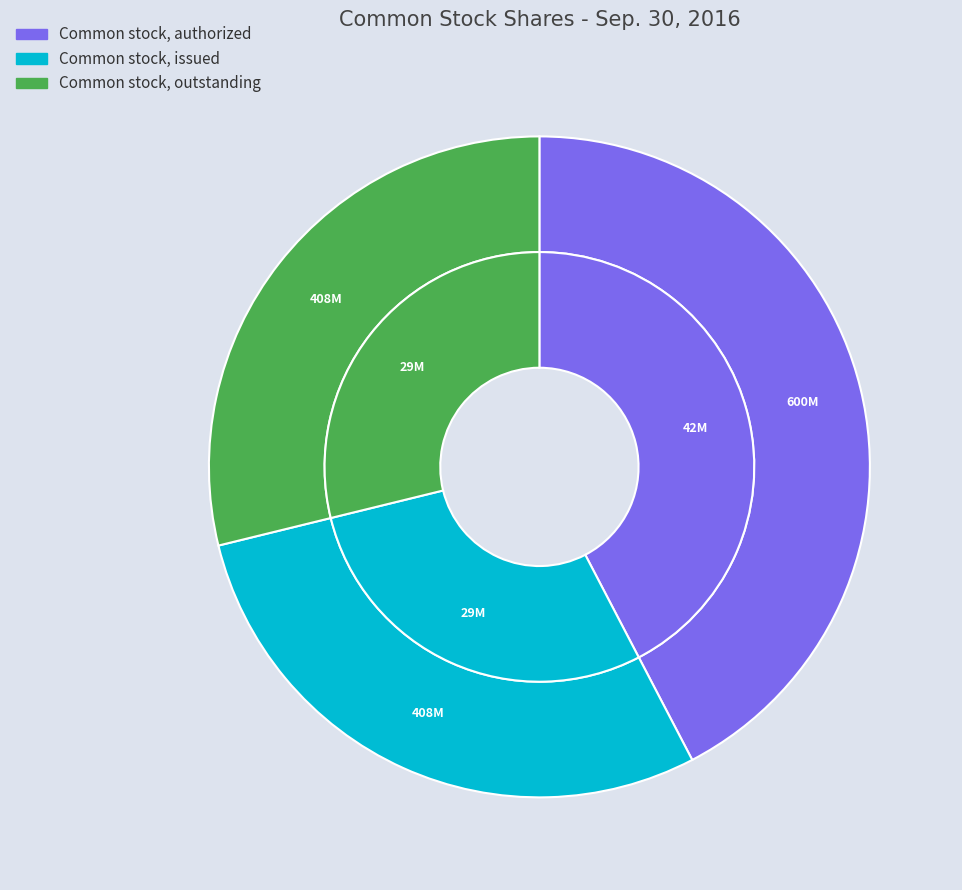

Which category has the biggest portion of the pie?

Common stock, authorized